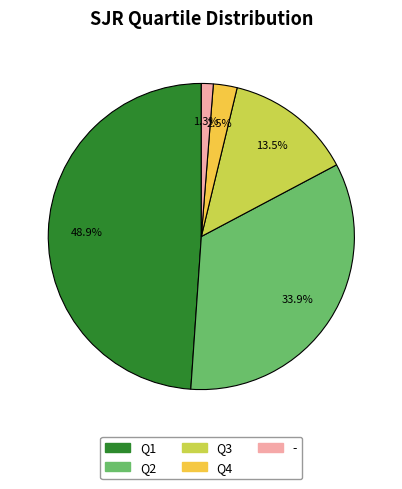

Combined, do Q4 and Q1 account for over 50%?

Yes